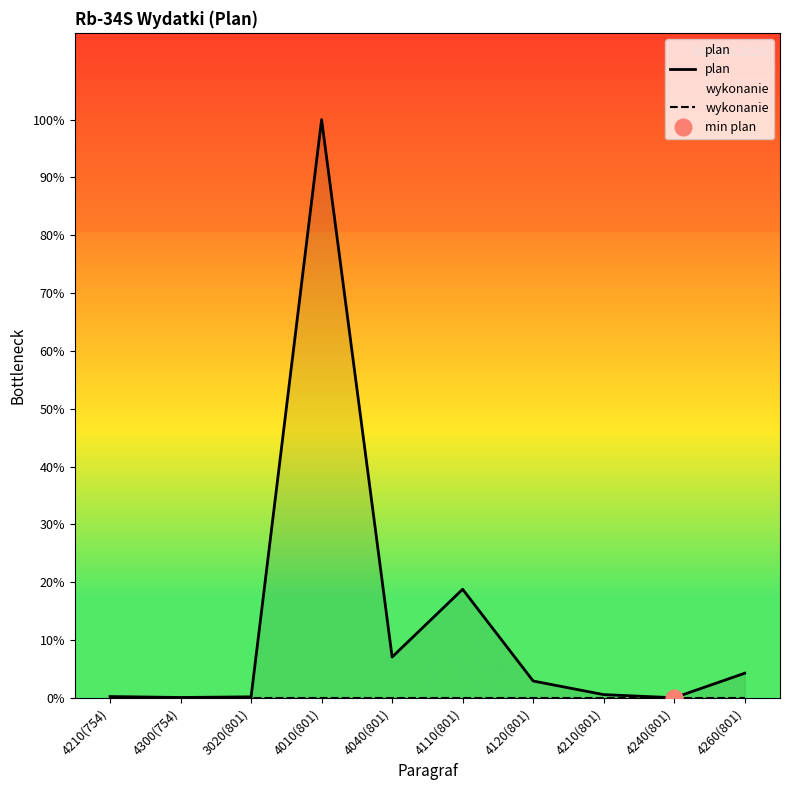

True or false: wykonanie and plan cross at least once.

False